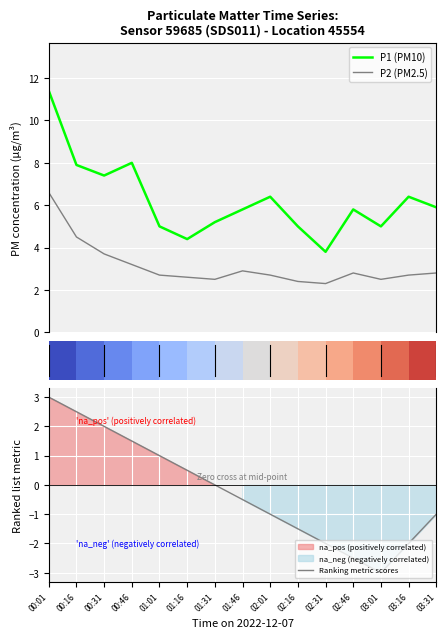

Count the number of categories in the chart.

15